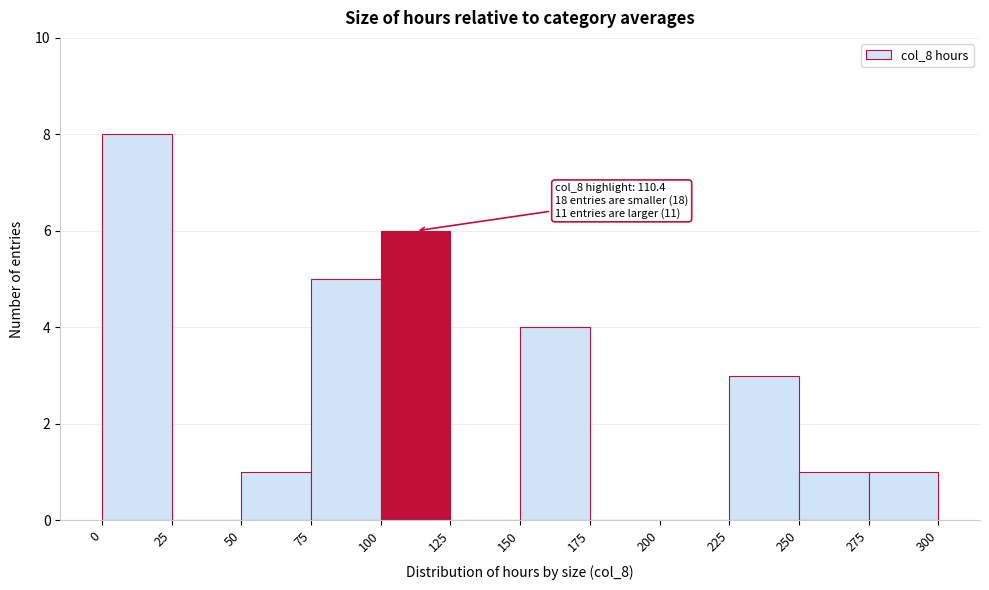

Over which range of the x-axis is the bar tallest?

0 to 25